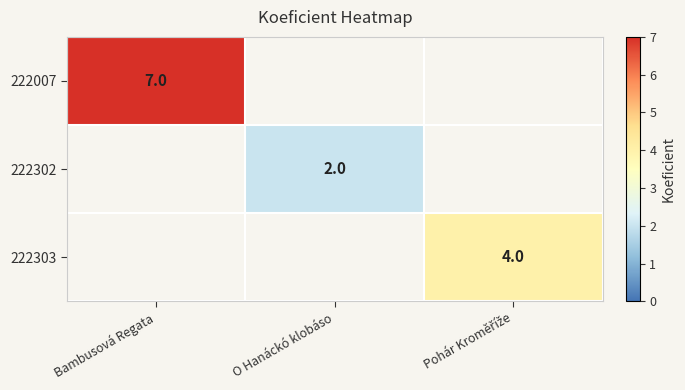

Between O Hanáckó klobáso and Bambusová Regata, which is larger?

Bambusová Regata